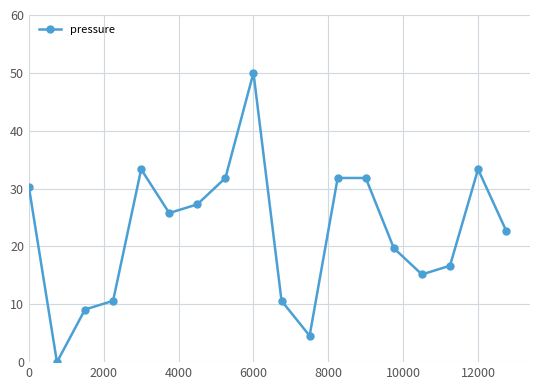

Reading left to right, list all the values displayed in this chart.

30.3	0.0	9.1	10.6	33.3	25.8	27.3	31.8	50.0	10.6	4.6	31.8	31.8	19.7	15.2	16.7	33.3	22.7